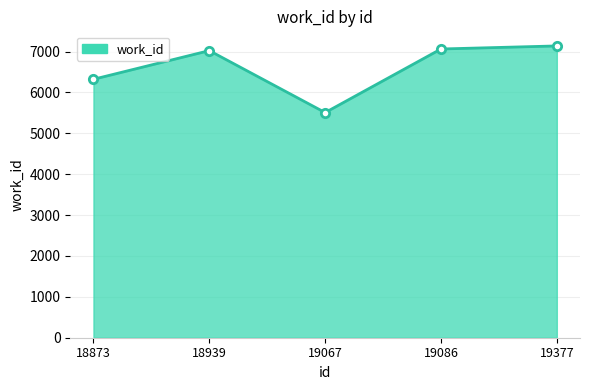

True or false: there are more than 0 points higher than both neighbors.

True